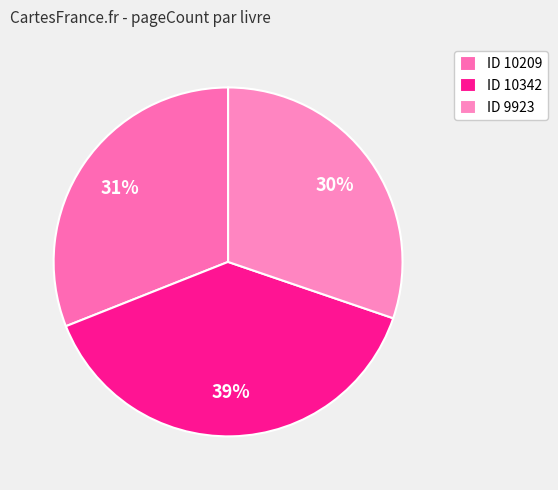

How many segments does this pie chart have?

3